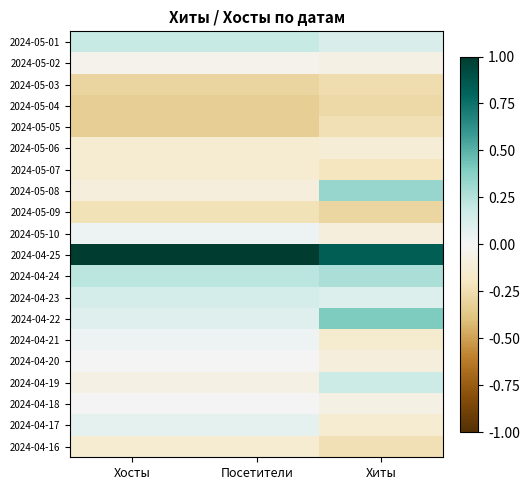

At which category is the sum across all series the highest?

Хосты